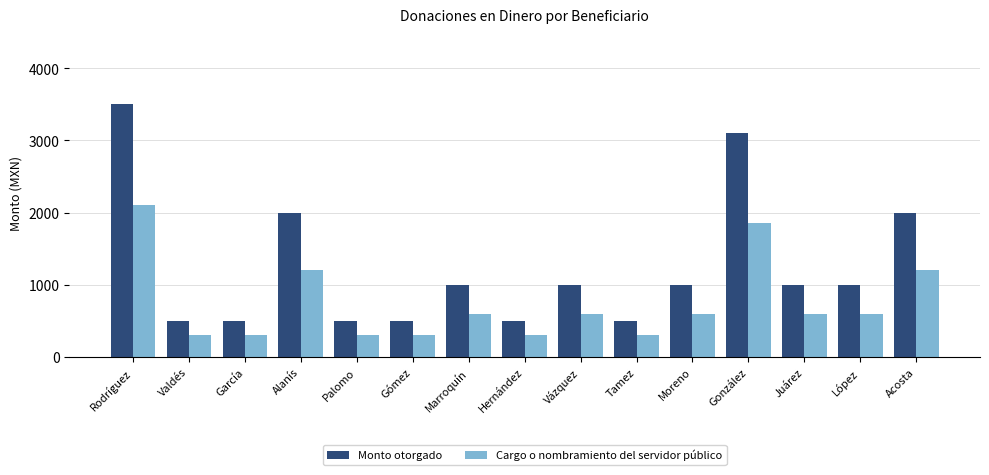

List the series in order of their overall mean, lowest first.

Cargo o nombramiento del servidor público, Monto otorgado